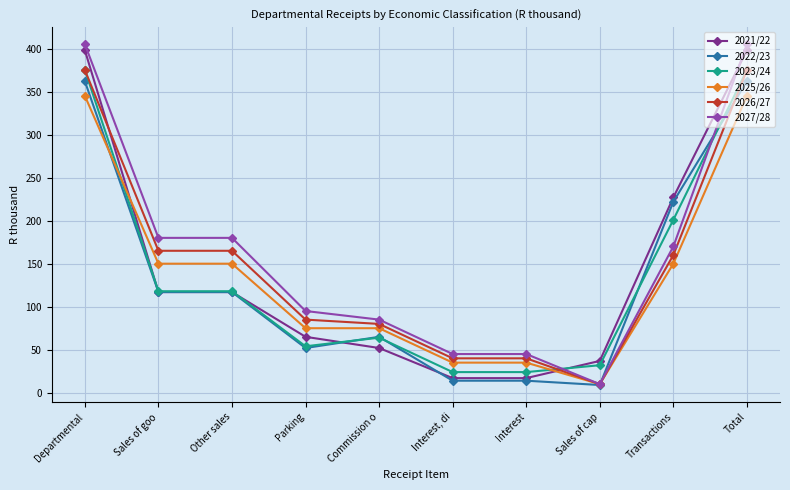

Between which two adjacent categories do 2023/24 and 2025/26 first intersect?

Departmental and Sales of goo